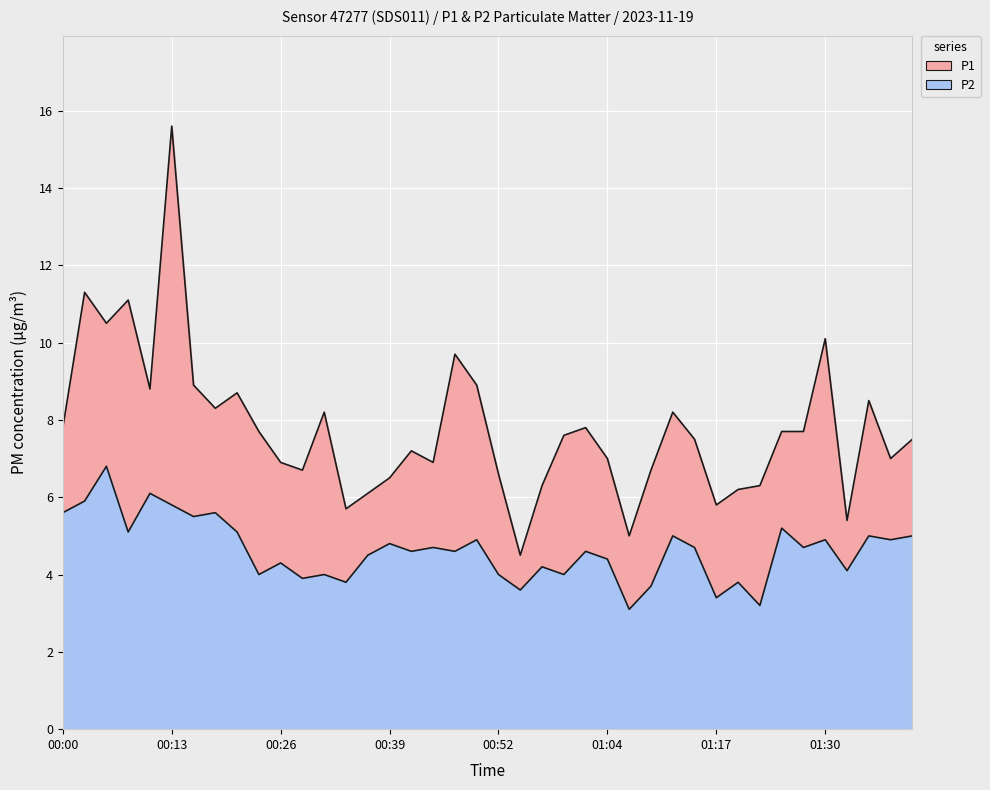

True or false: P2 and P1 cross at least once.

False